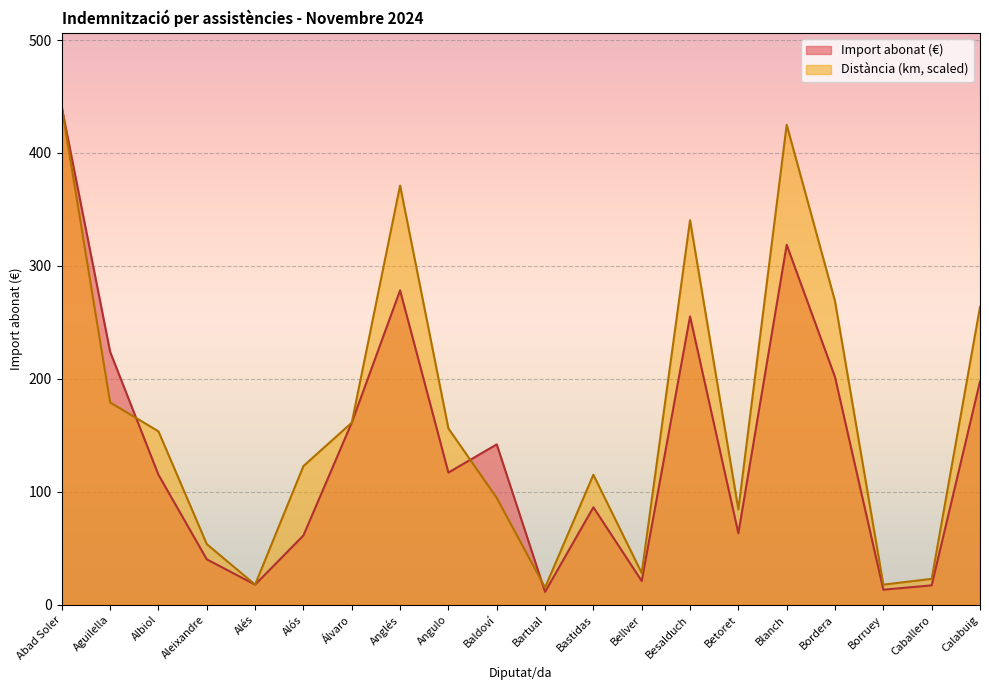

How many distinct data groups are displayed?

2